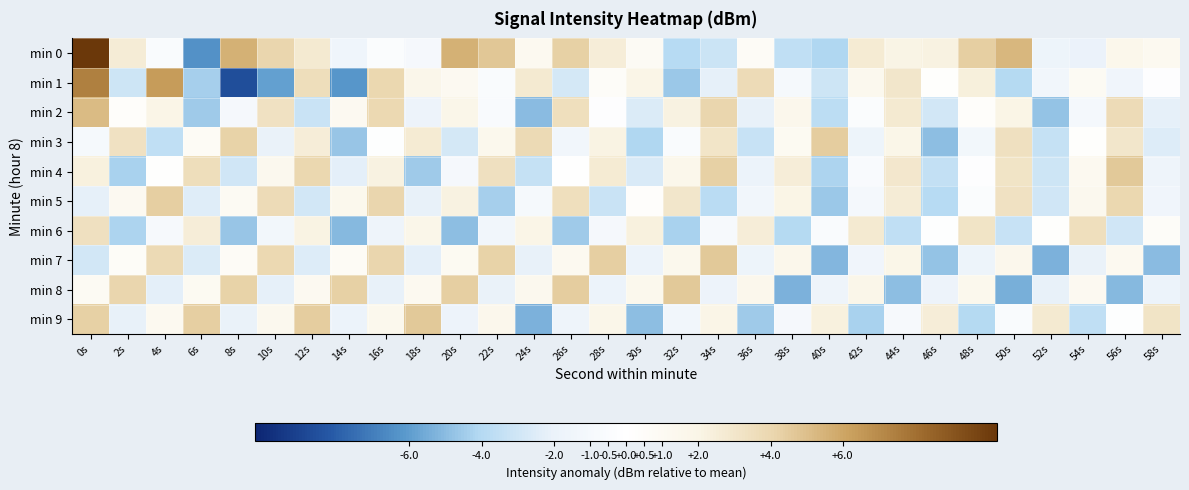

How many series are shown in this chart?

10